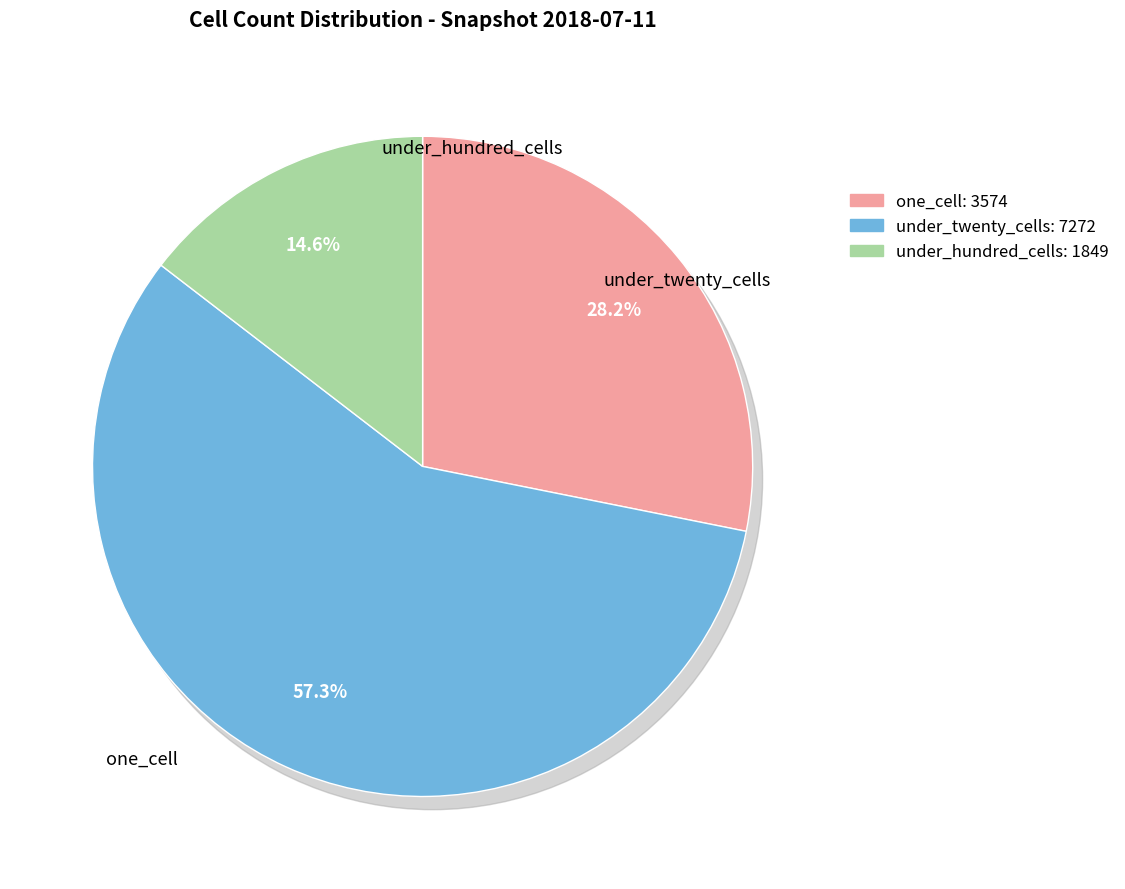

Is it true that under_hundred_cells is 26% of the pie?

False